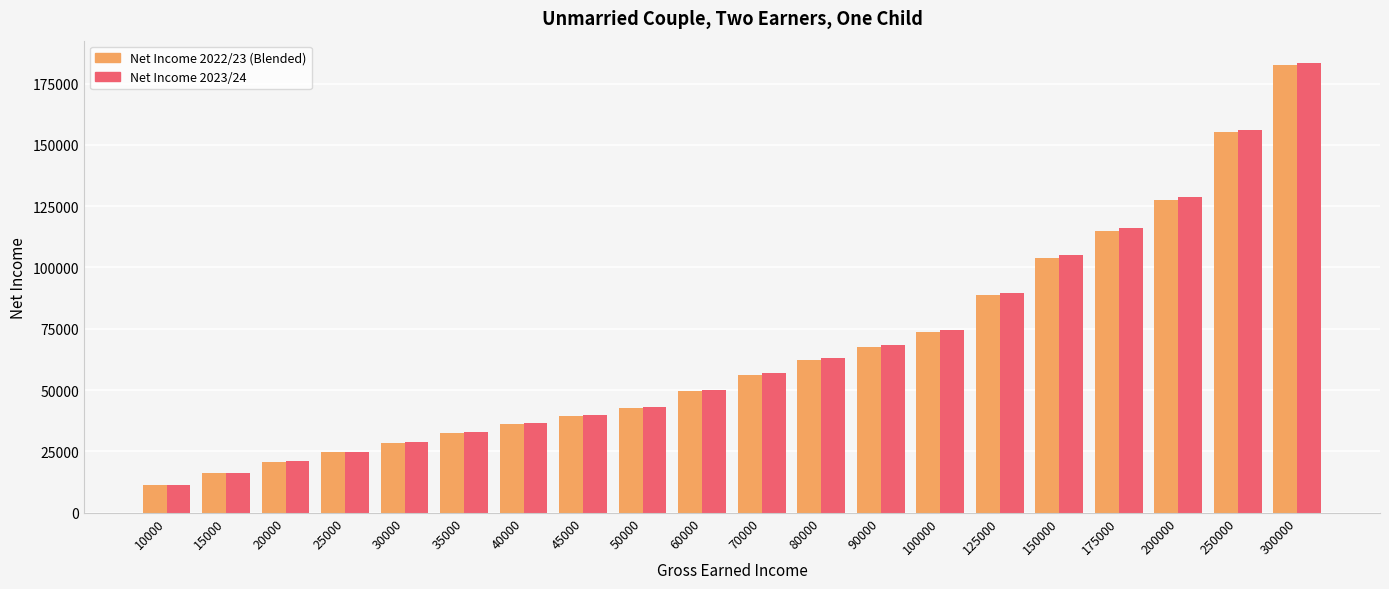

True or false: Net Income 2022/23 (Blended) has a value of 56456.2 at 45000.

False